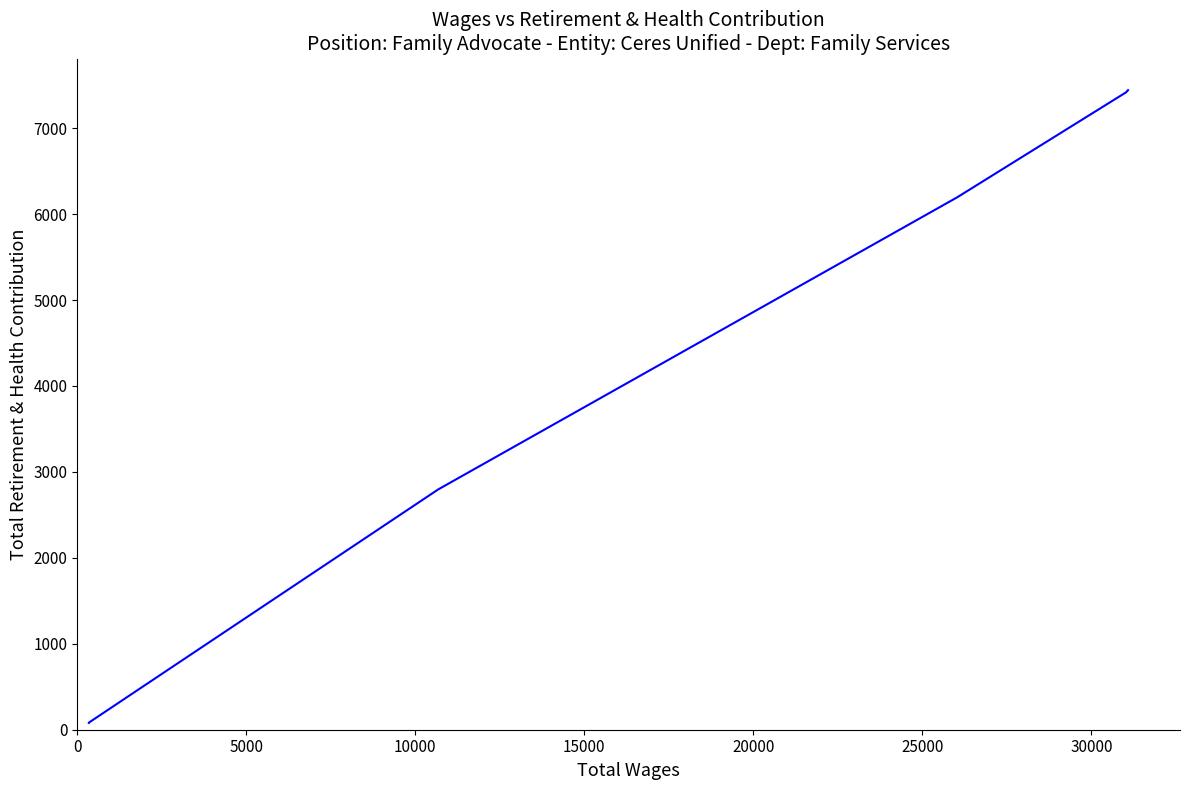

How many data points are less than 6196?

3